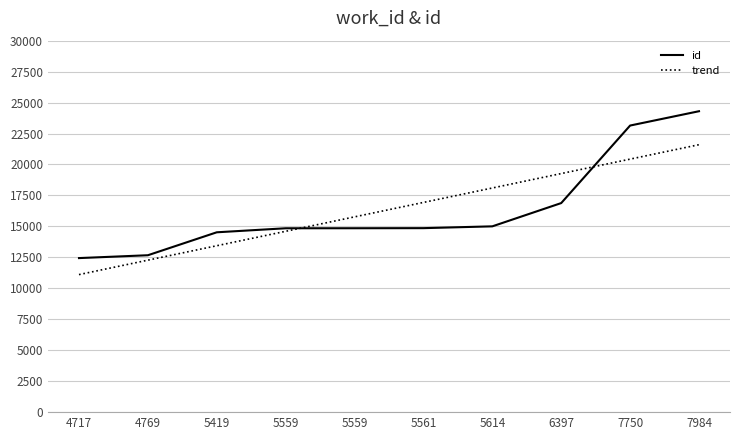

What are all the series names shown in the legend?

id, trend